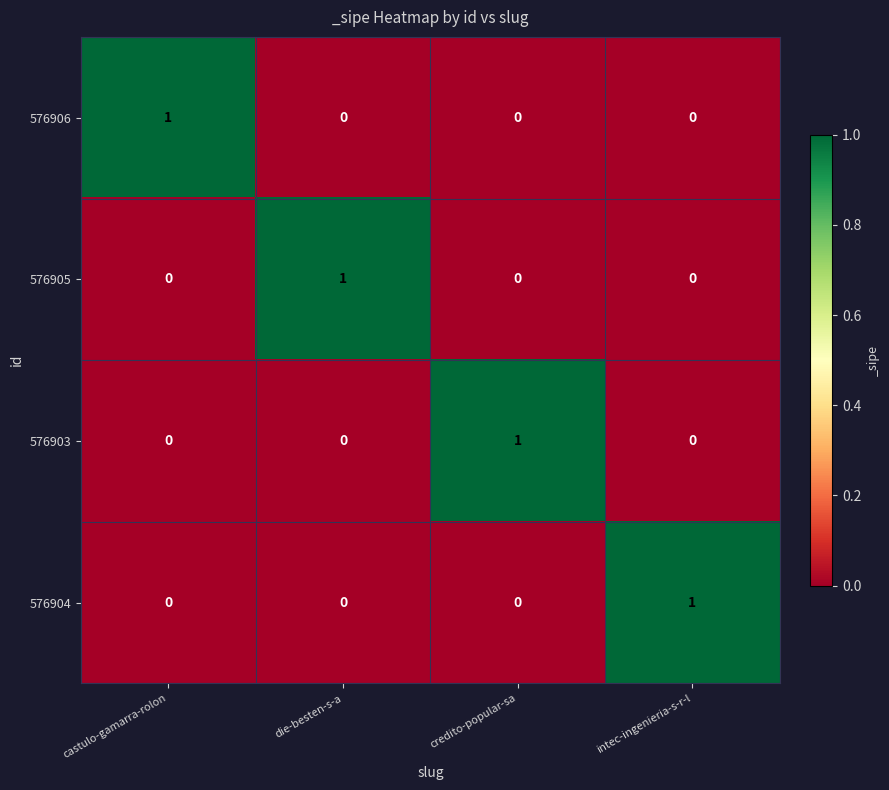

Count the 576904 values in the range 0 to 1.

4